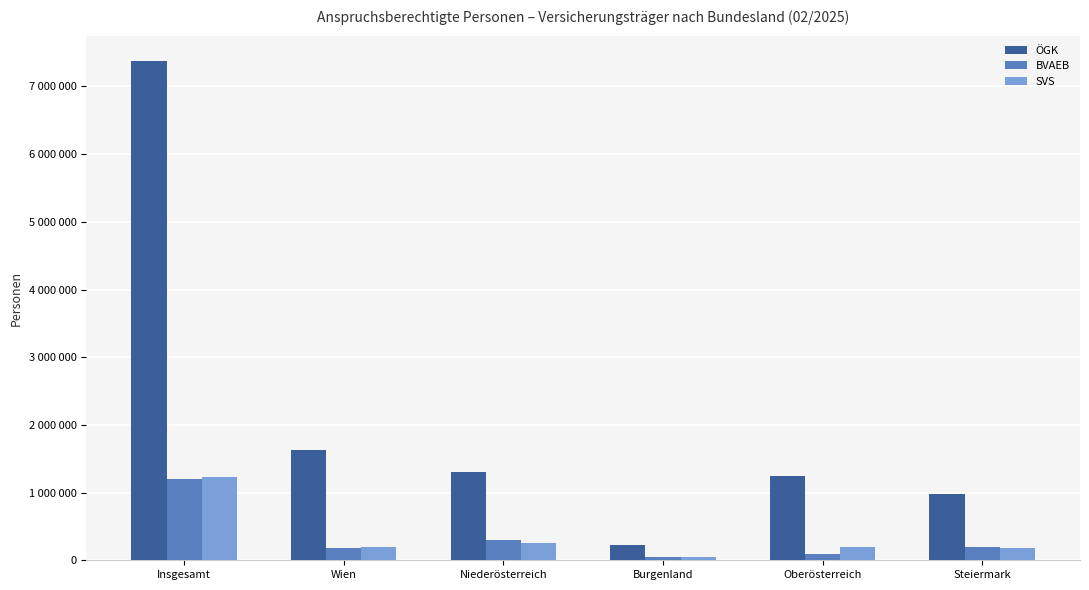

Are the bars horizontal?

No